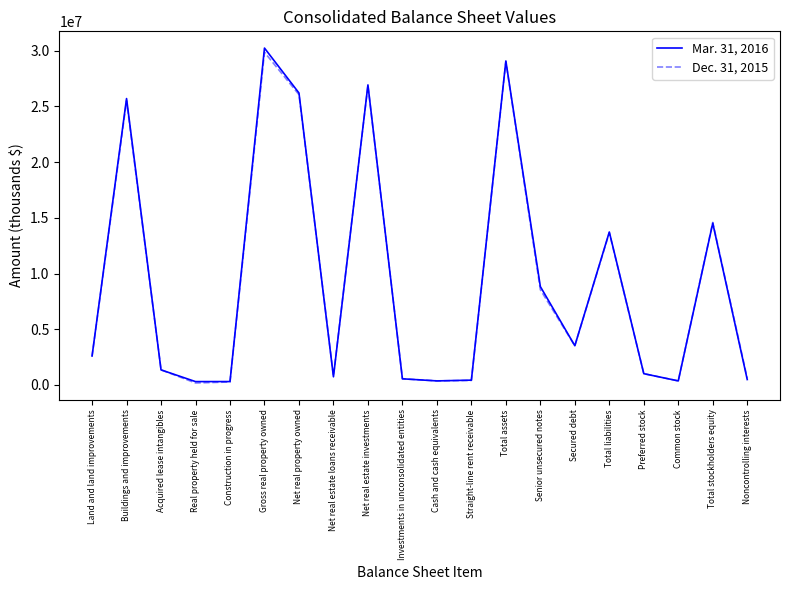

The value of Mar. 31, 2016 at Gross real property owned is 19237069. True or false?

False